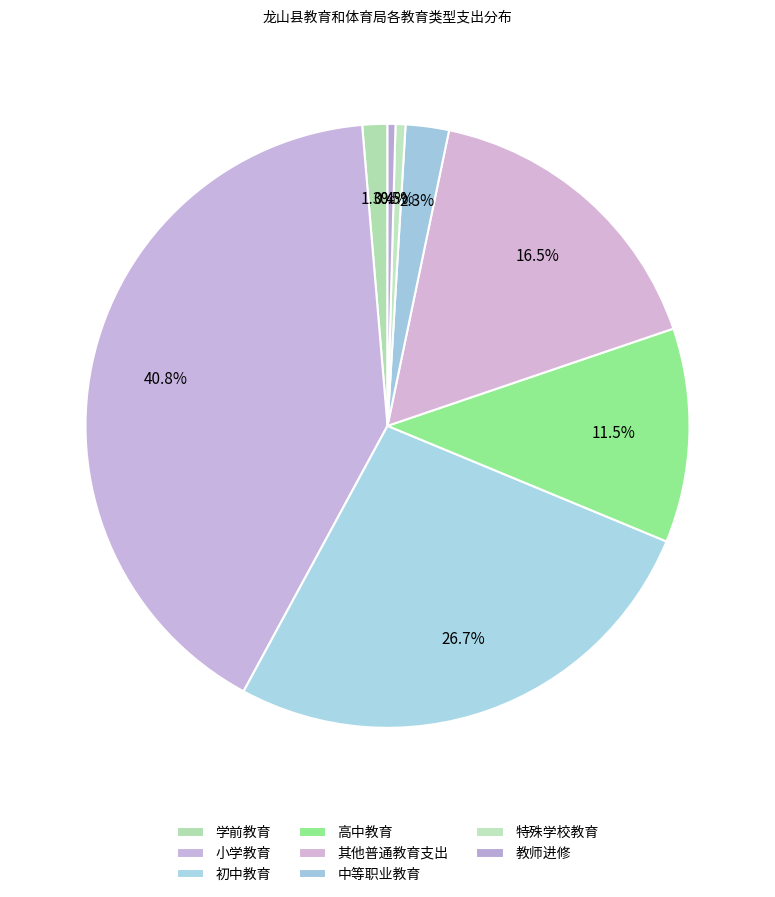

To the nearest percent, what is the combined percentage of 特殊学校教育 and 初中教育?

27%